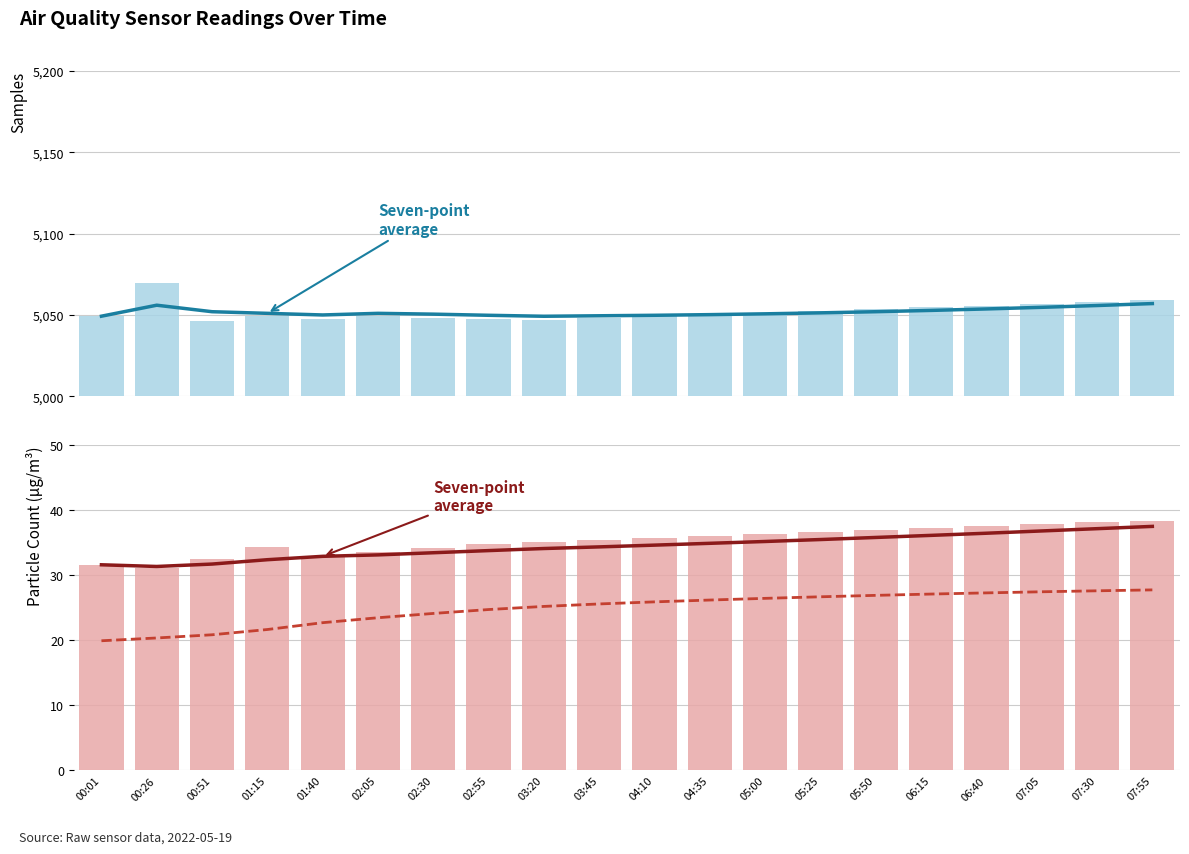

How many groups of bars are there?

20